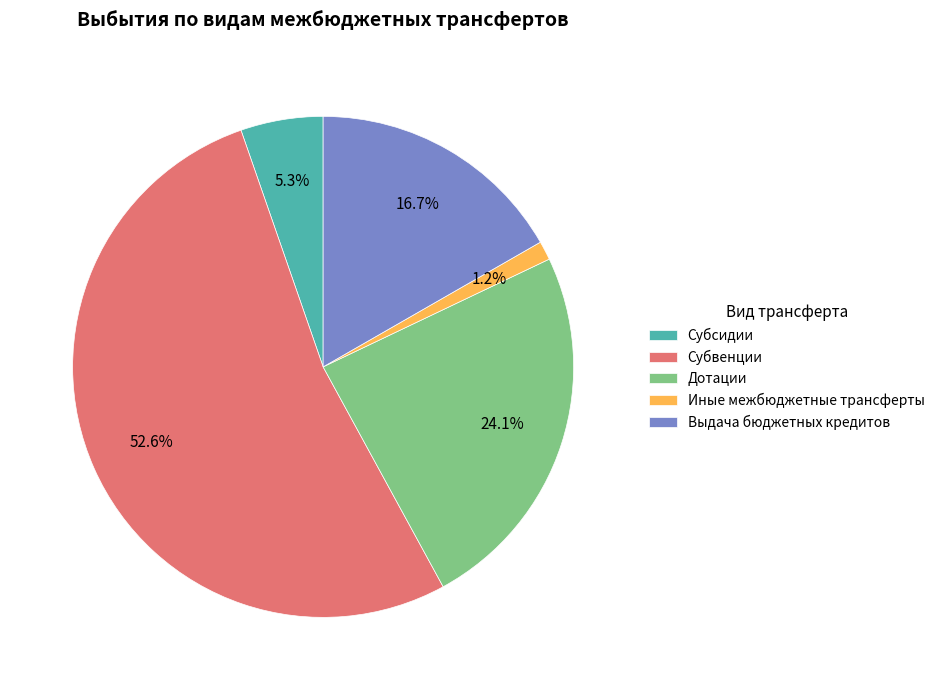

Which slice is the largest?

Субвенции